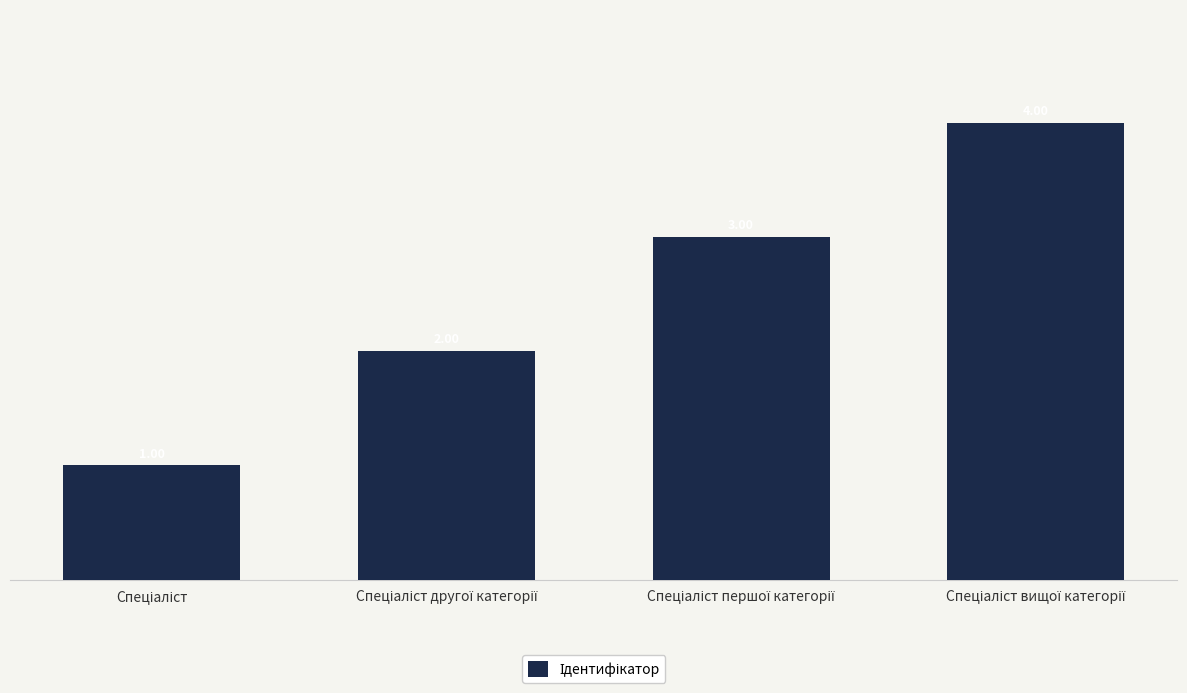

What is the greatest value displayed?

4